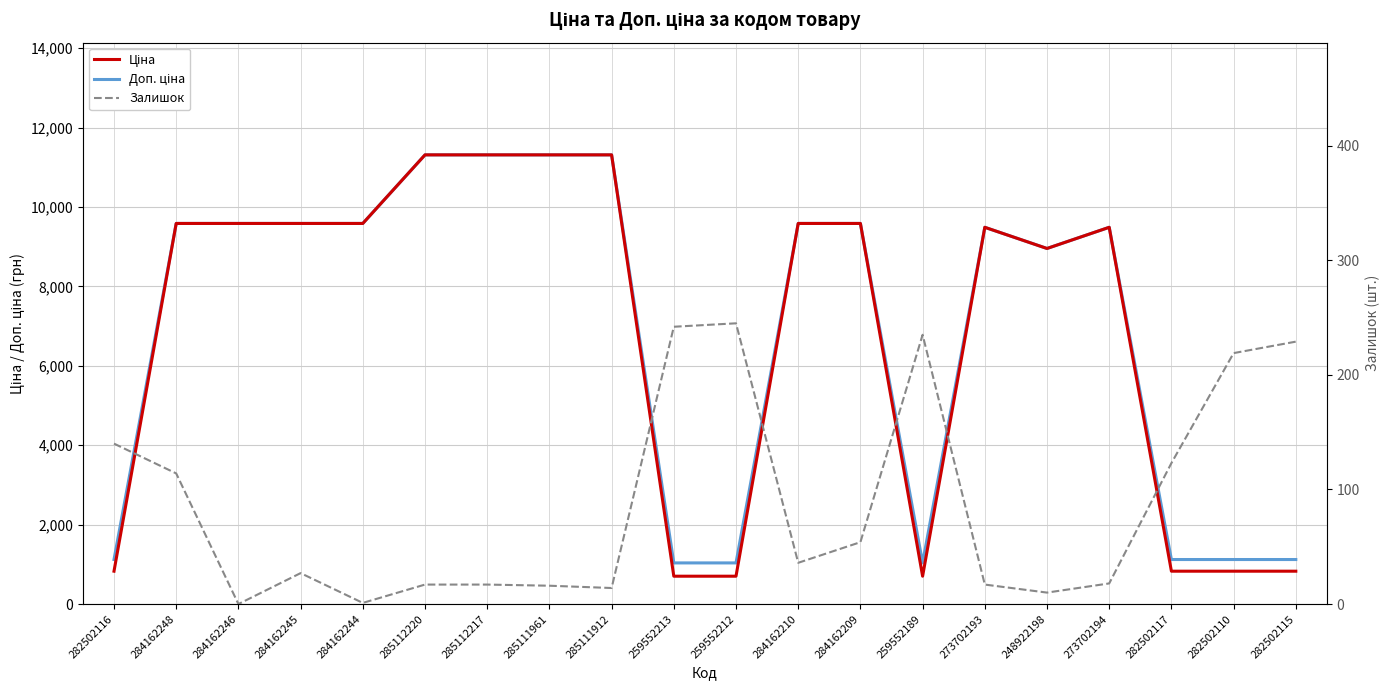

The value of Доп. ціна at 285111961 is 11312.5. True or false?

True